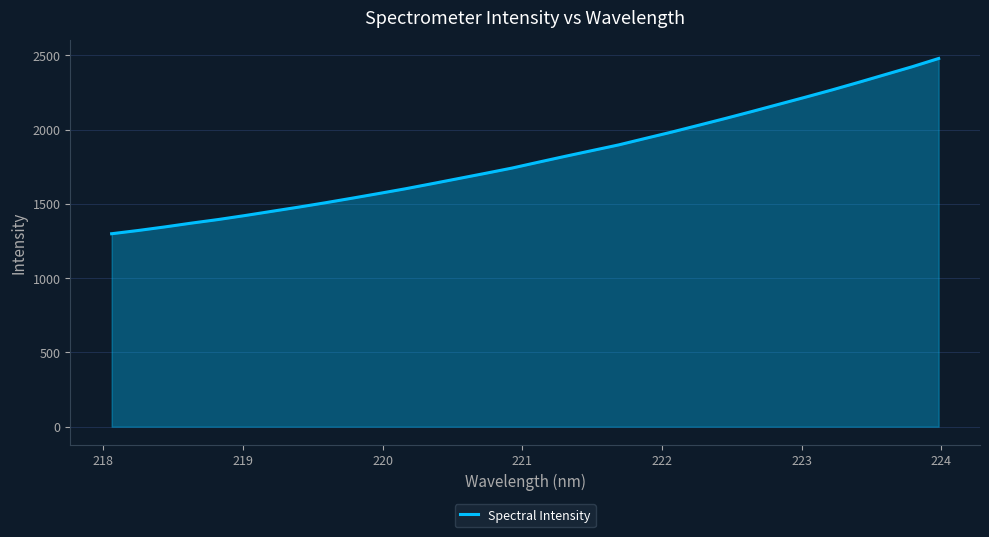

What is the greatest value displayed?

2478.3